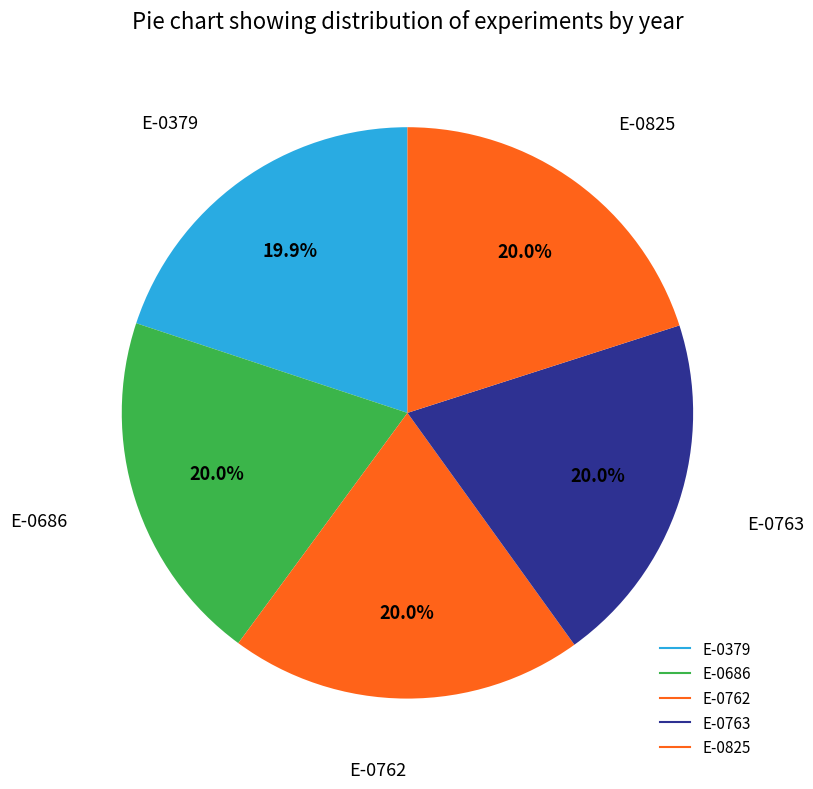

The E-0379 slice represents 8% of the pie. True or false?

False